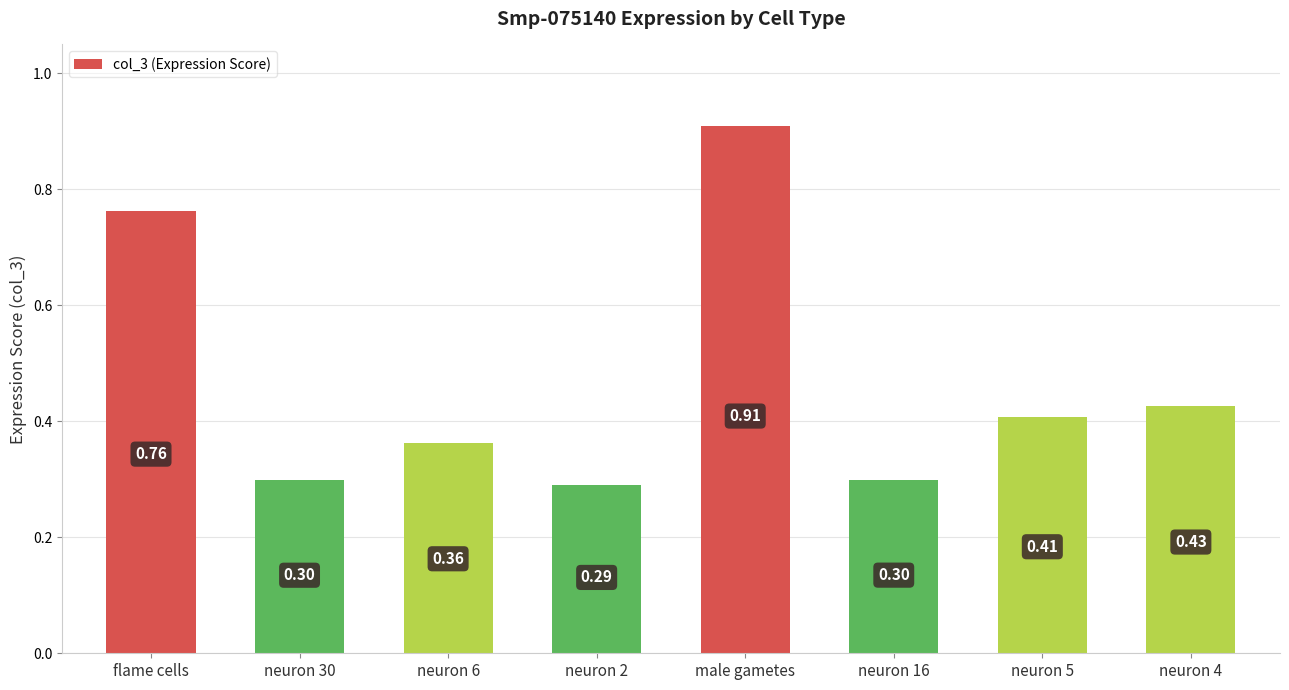

Which category has the highest value across all series?

male gametes